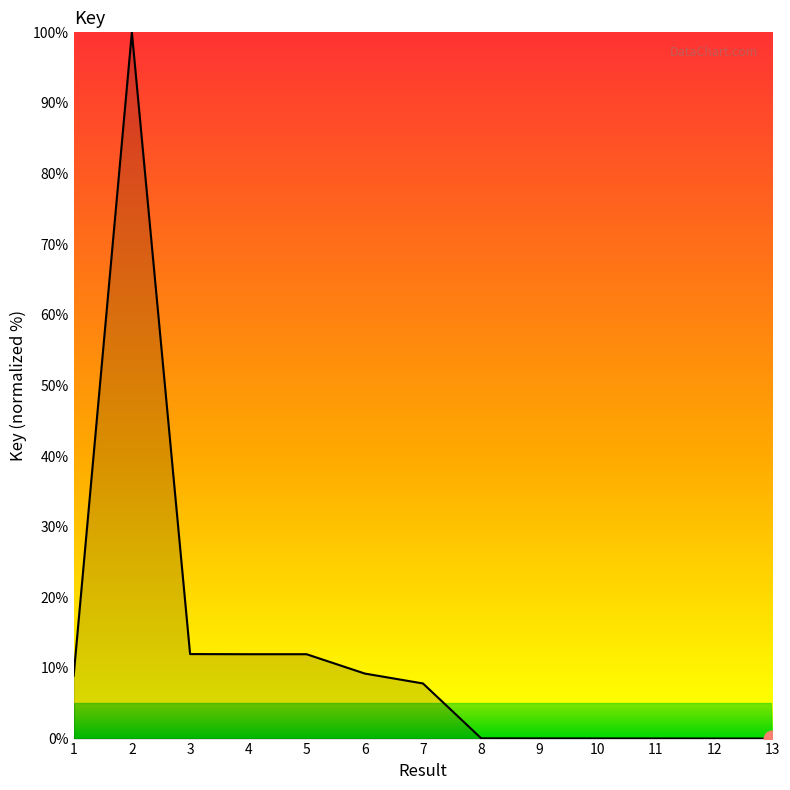

True or false: the data shows 3.2 at 6.

False